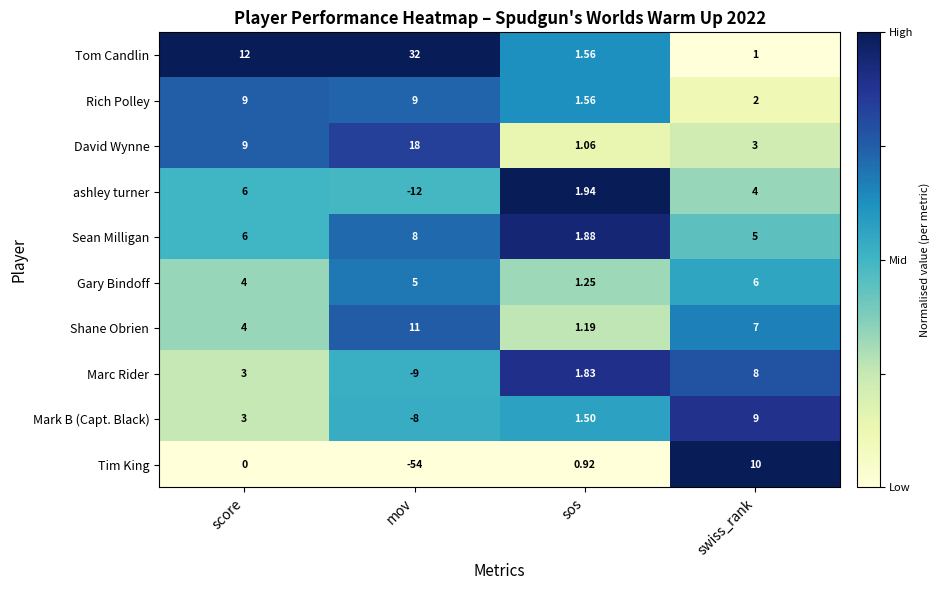

At which category does the chart reach its peak across all series?

mov